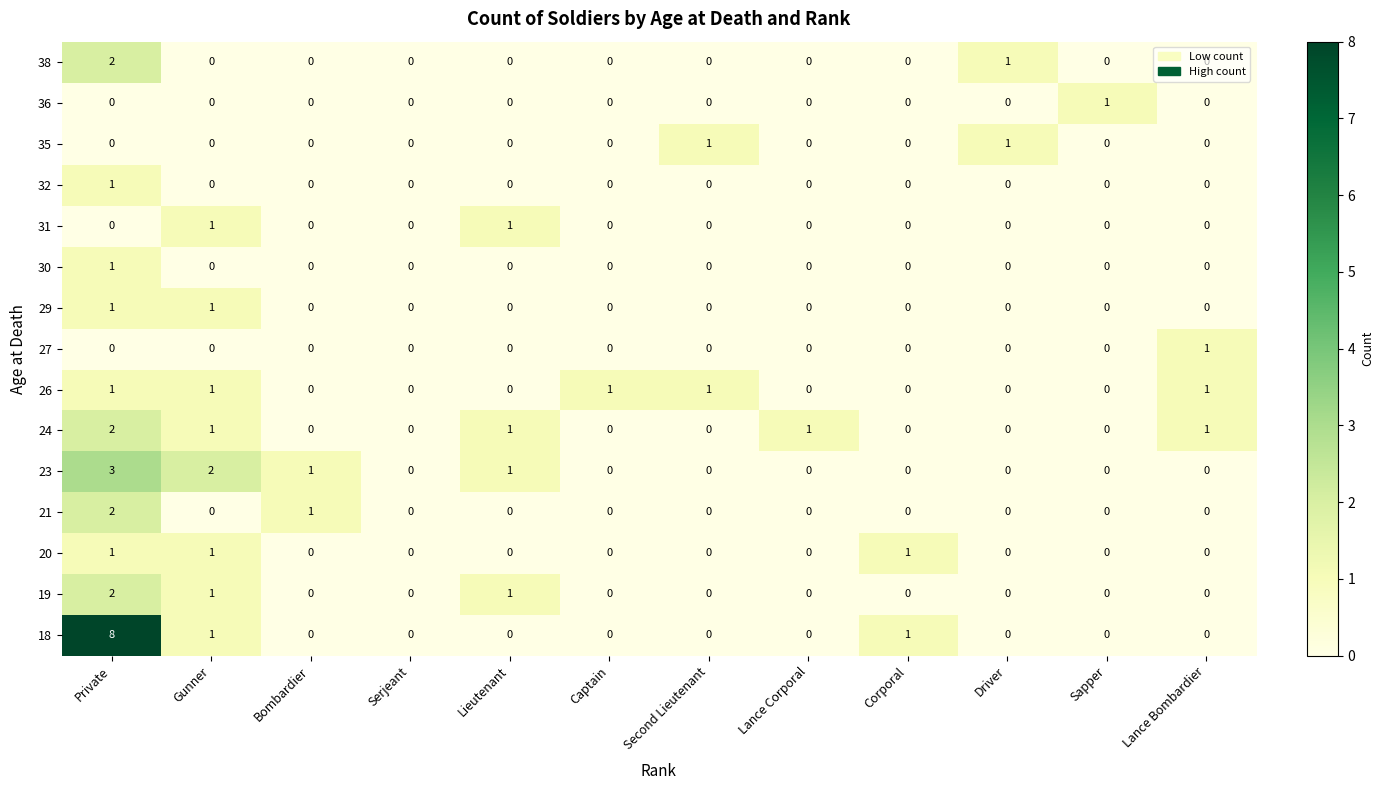

Which series has the largest total across all categories?

18